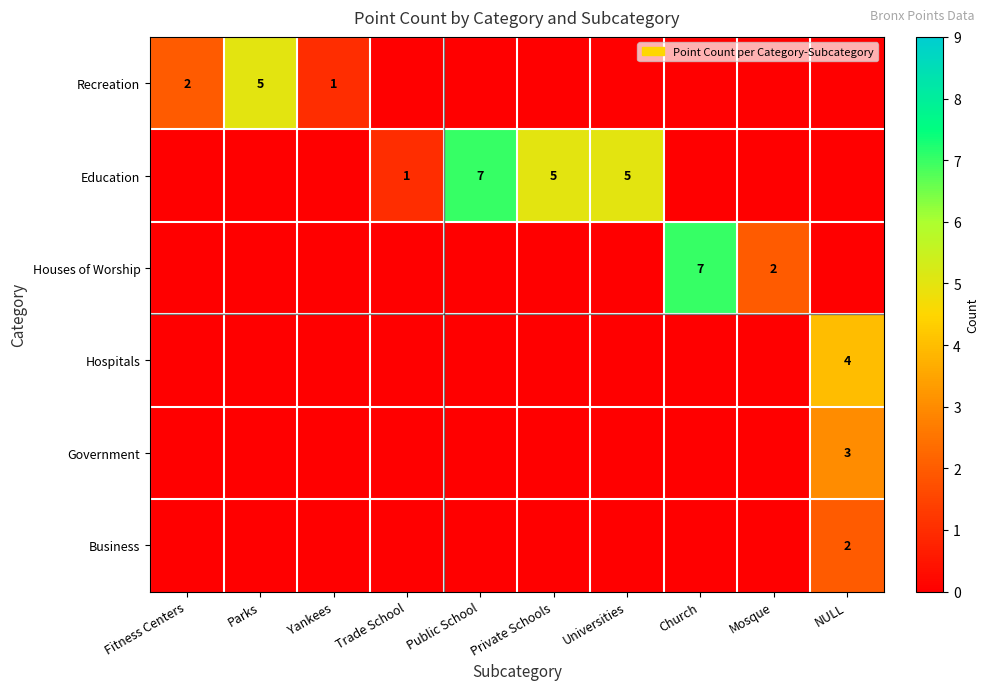

At how many categories does at least one series exceed 4?

5